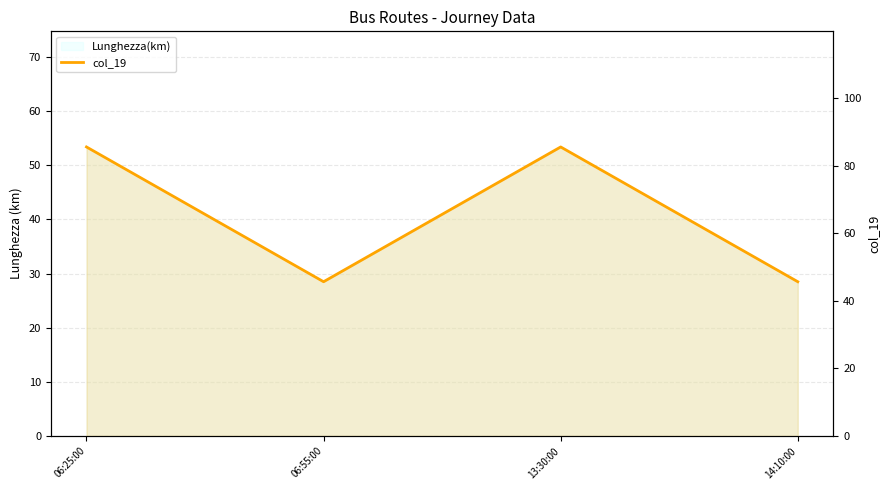

What is the difference between the second highest and minimum values?

39.9